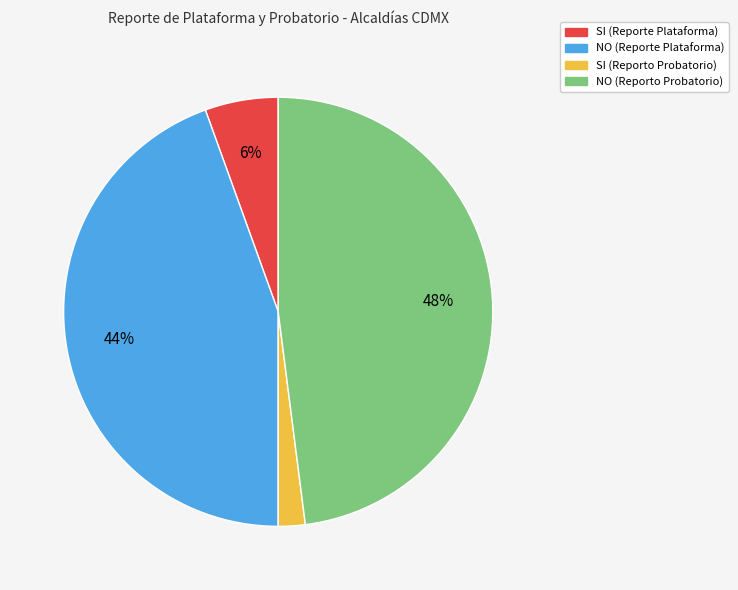

To the nearest percent, what portion does NO (Reporte Plataforma) represent?

44%